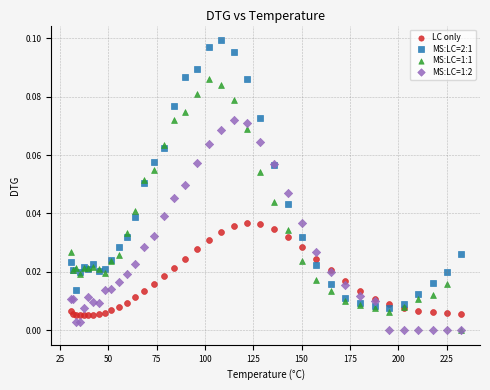

What are all the series names shown in the legend?

LC only, MS:LC=2:1, MS:LC=1:1, MS:LC=1:2